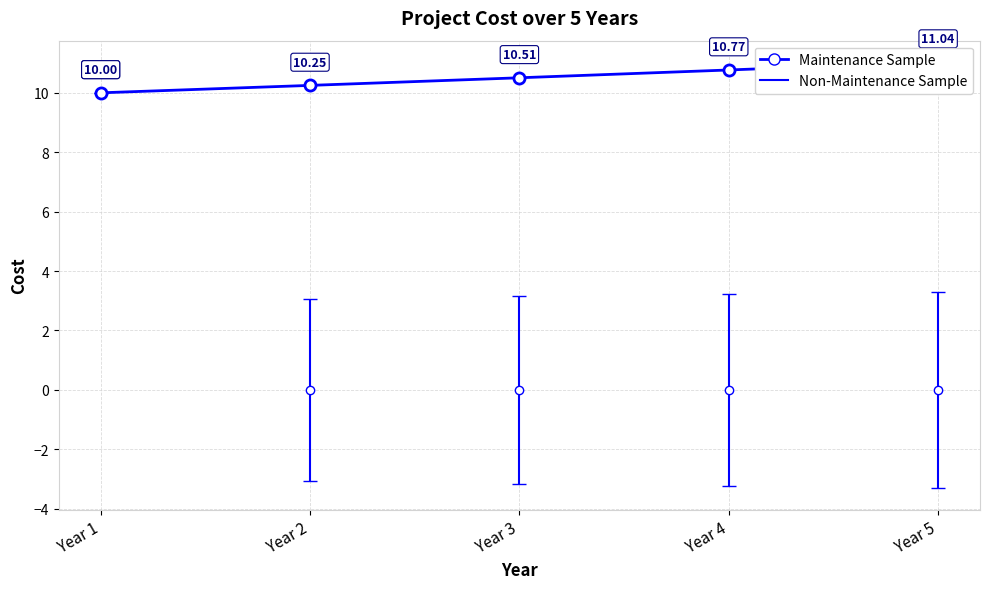

What is the value of the 4th point from the left?

10.8